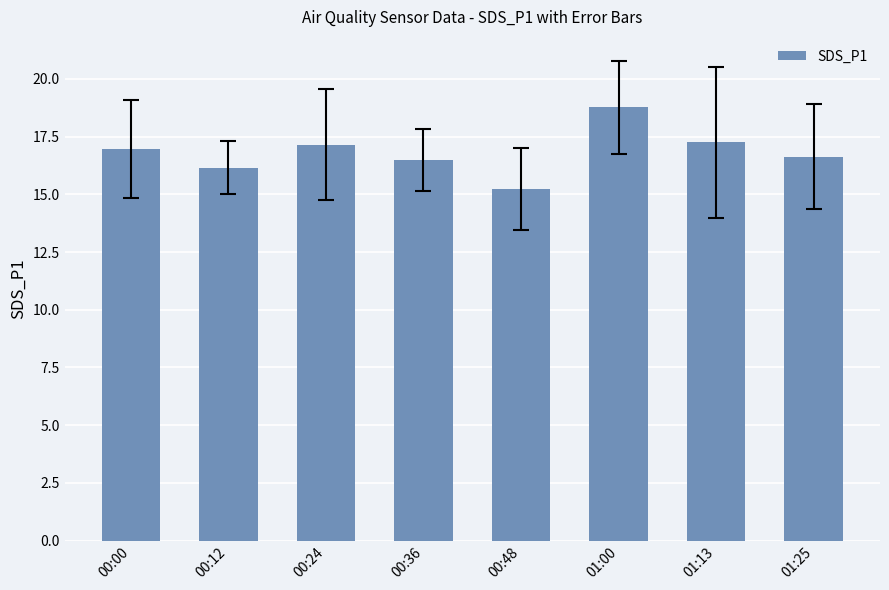

What is the value of the 4th bar from the left?

16.5